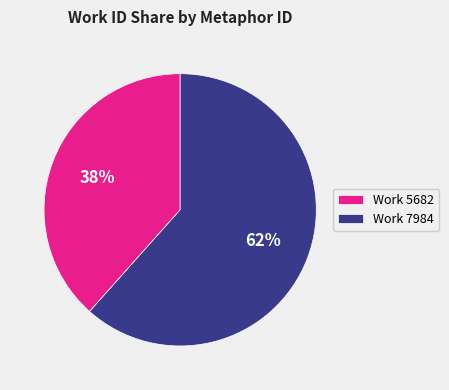

To the nearest percent, what is the average slice percentage?

50%